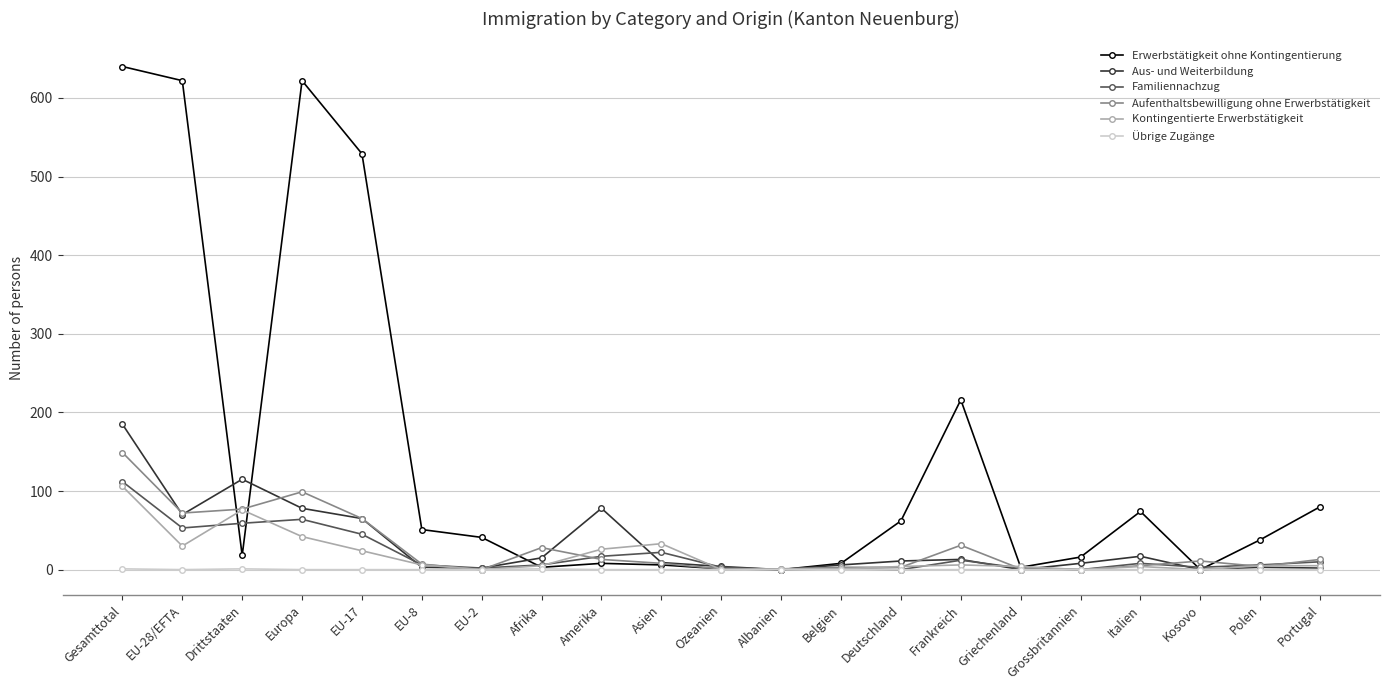

What is the highest value of the Erwerbstätigkeit ohne Kontingentierung series?

640